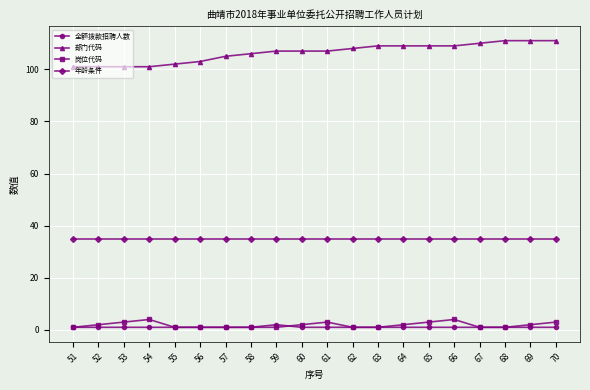

True or false: 部门代码 and 年龄条件 cross at least once.

False